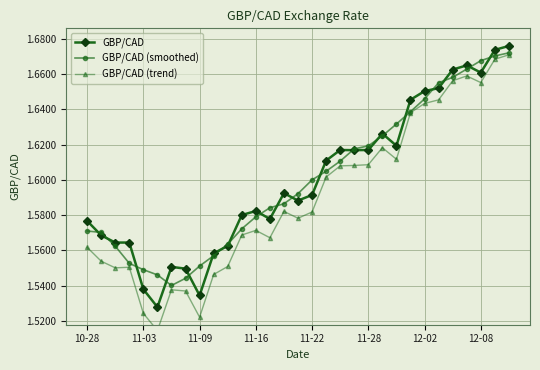

How many series are shown in this chart?

3